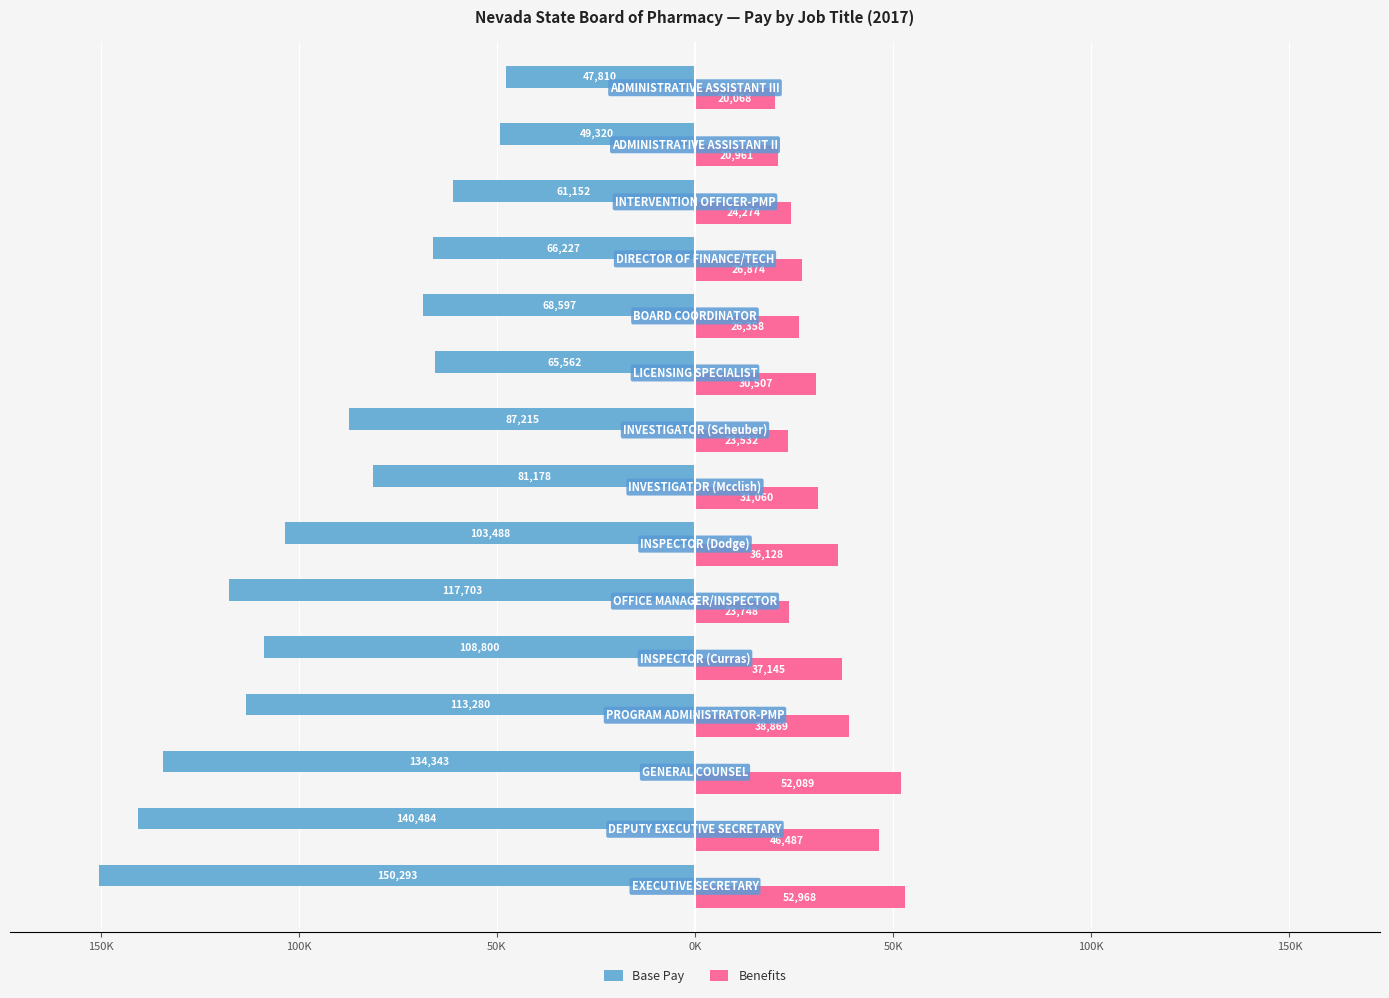

What are all the series names shown in the legend?

Base Pay, Benefits